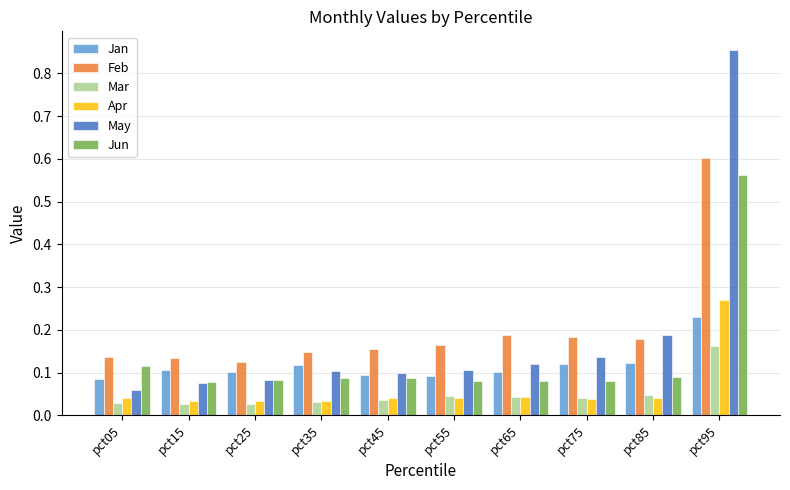

What is the total value across all series at pct35?

0.5